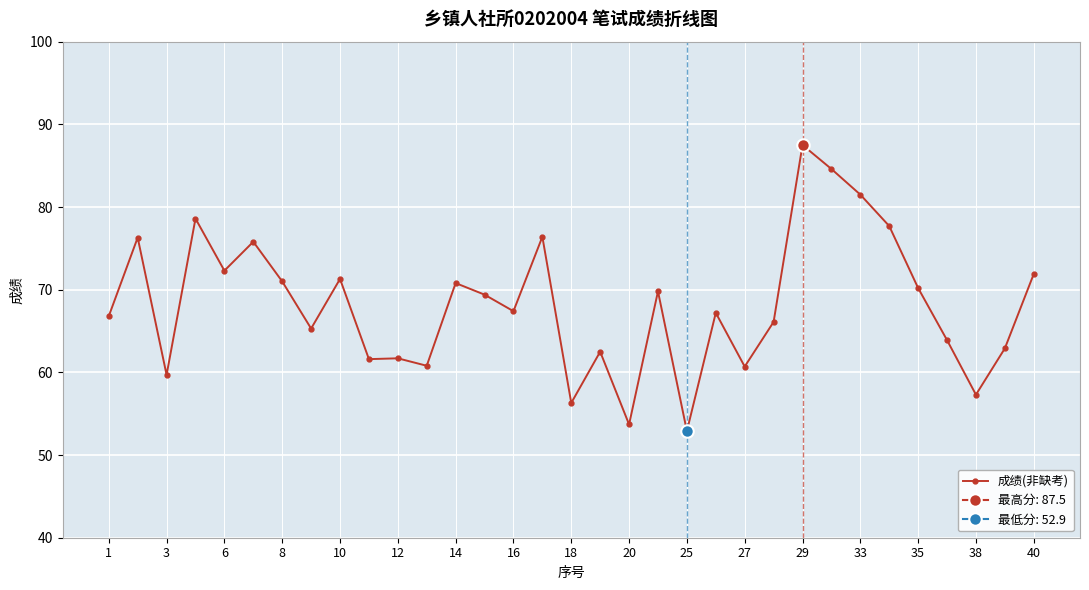

How many data points does each series have?

33